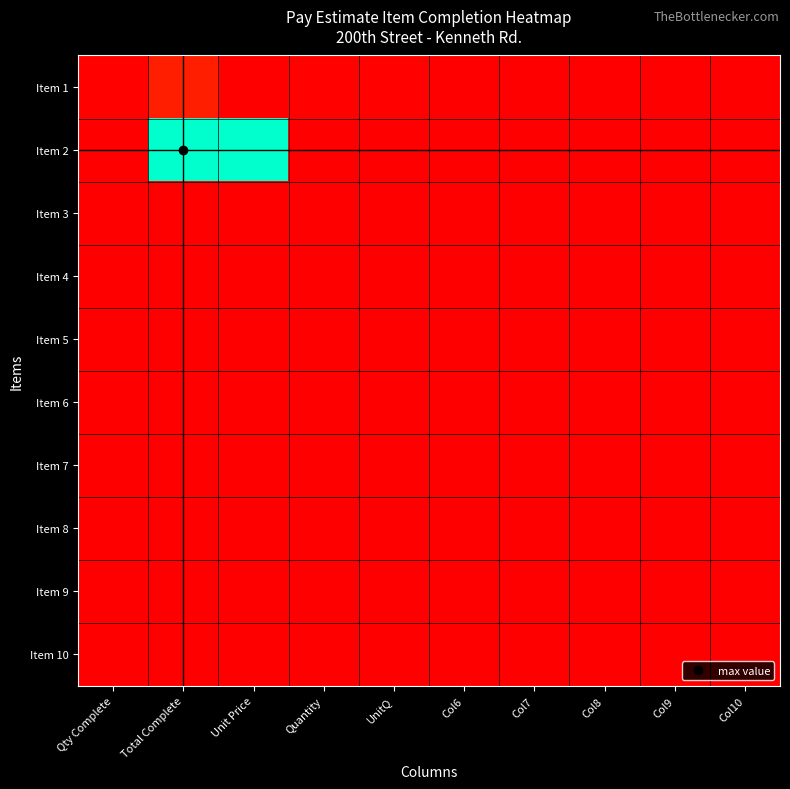

Reading left to right, transcribe all the data shown in this chart.

Item 1: Qty Complete=100	Total Complete=1000	Unit Price=10	Quantity=100	UnitQ=100	Col6=0	Col7=0	Col8=0	Col9=0	Col10=0
Item 2: Qty Complete=1	Total Complete=10000	Unit Price=10000	Quantity=1	UnitQ=1	Col6=0	Col7=0	Col8=0	Col9=0	Col10=0
Item 3: Qty Complete=0	Total Complete=0	Unit Price=0	Quantity=0	UnitQ=0	Col6=0	Col7=0	Col8=0	Col9=0	Col10=0
Item 4: Qty Complete=0	Total Complete=0	Unit Price=0	Quantity=0	UnitQ=0	Col6=0	Col7=0	Col8=0	Col9=0	Col10=0
Item 5: Qty Complete=0	Total Complete=0	Unit Price=0	Quantity=0	UnitQ=0	Col6=0	Col7=0	Col8=0	Col9=0	Col10=0
Item 6: Qty Complete=0	Total Complete=0	Unit Price=0	Quantity=0	UnitQ=0	Col6=0	Col7=0	Col8=0	Col9=0	Col10=0
Item 7: Qty Complete=0	Total Complete=0	Unit Price=0	Quantity=0	UnitQ=0	Col6=0	Col7=0	Col8=0	Col9=0	Col10=0
Item 8: Qty Complete=0	Total Complete=0	Unit Price=0	Quantity=0	UnitQ=0	Col6=0	Col7=0	Col8=0	Col9=0	Col10=0
Item 9: Qty Complete=0	Total Complete=0	Unit Price=0	Quantity=0	UnitQ=0	Col6=0	Col7=0	Col8=0	Col9=0	Col10=0
Item 10: Qty Complete=0	Total Complete=0	Unit Price=0	Quantity=0	UnitQ=0	Col6=0	Col7=0	Col8=0	Col9=0	Col10=0